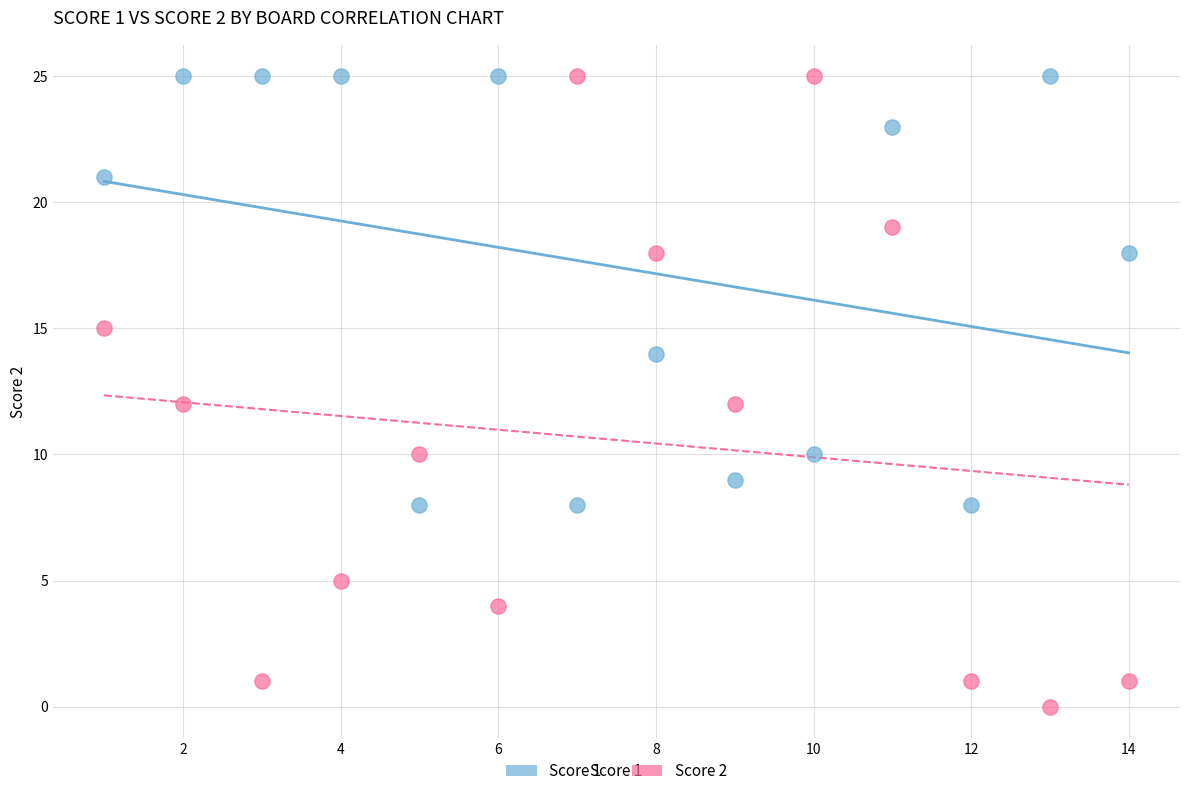

Which series has the widest spread of Y values?

Score 2